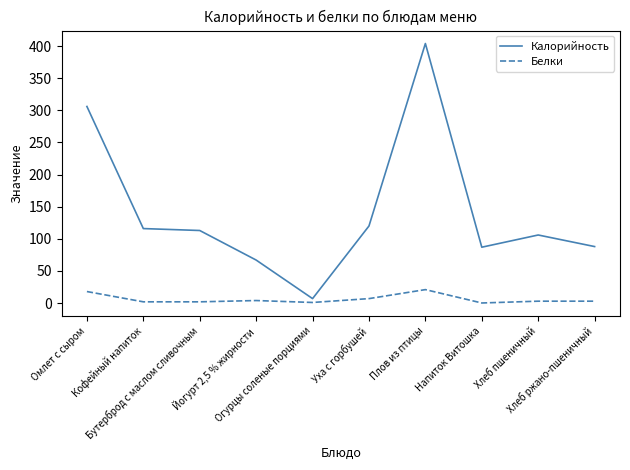

Which series has the largest range (max minus min)?

Калорийность